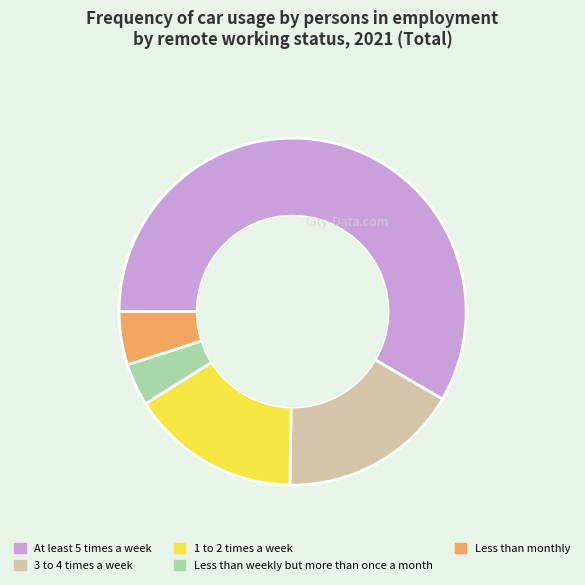

Does any single category account for the majority?

Yes